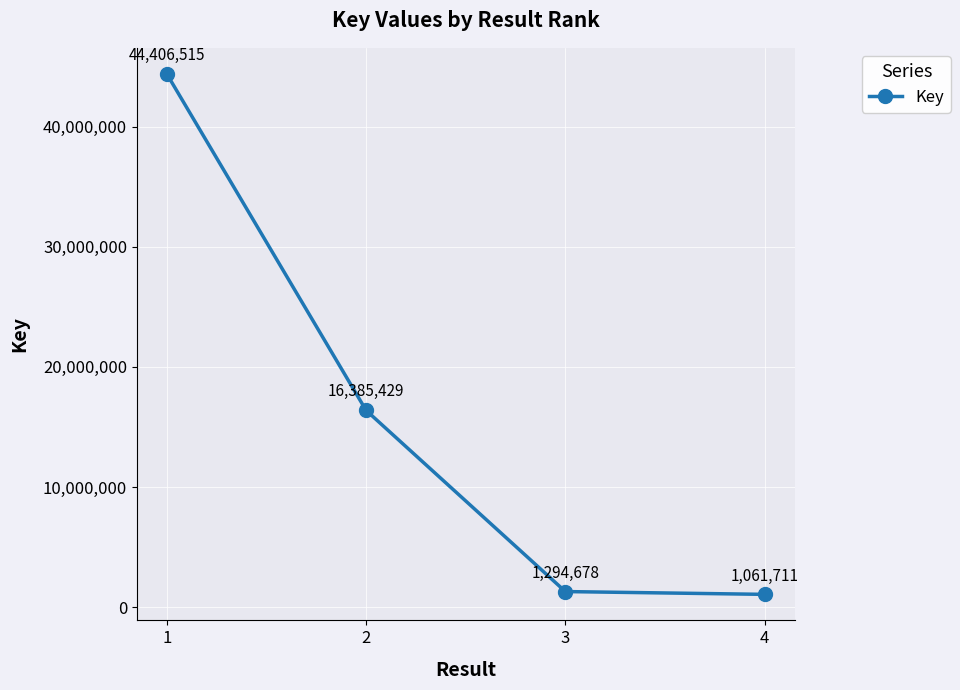

Which label corresponds to the smallest value in the chart?

4